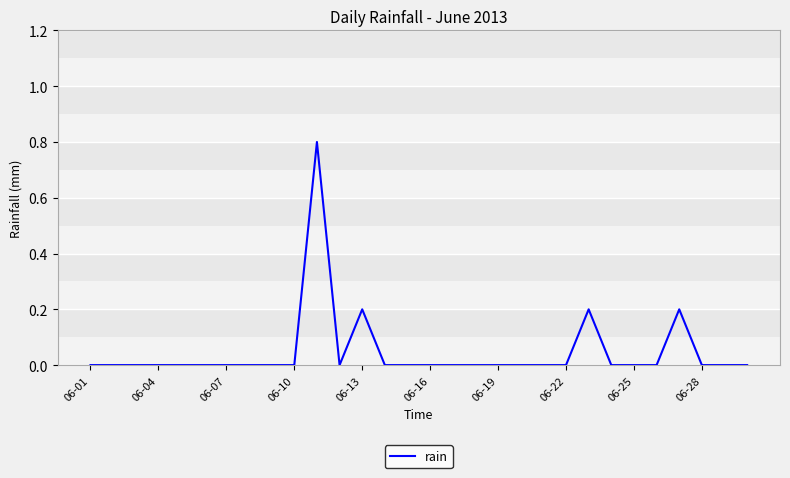

What is the greatest value displayed?

0.8